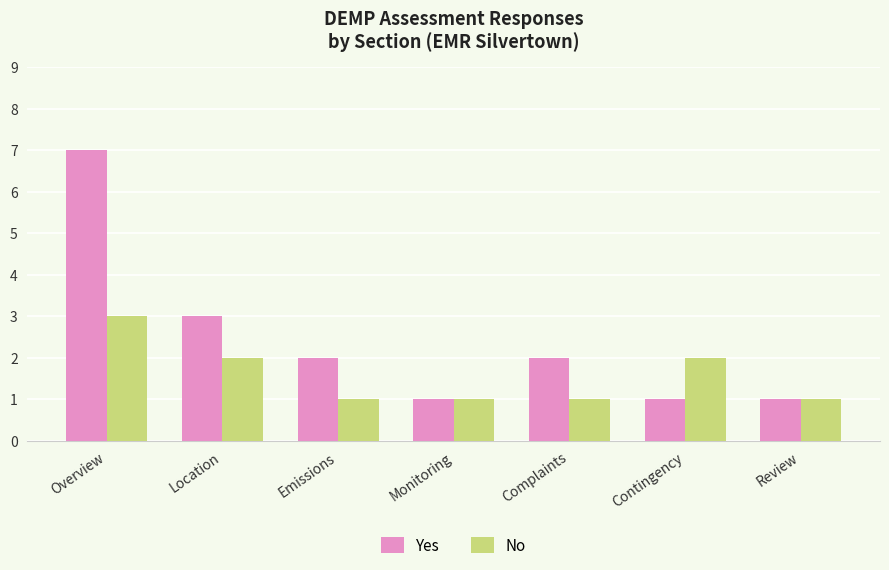

Is it true that No equals 3 at Overview?

True